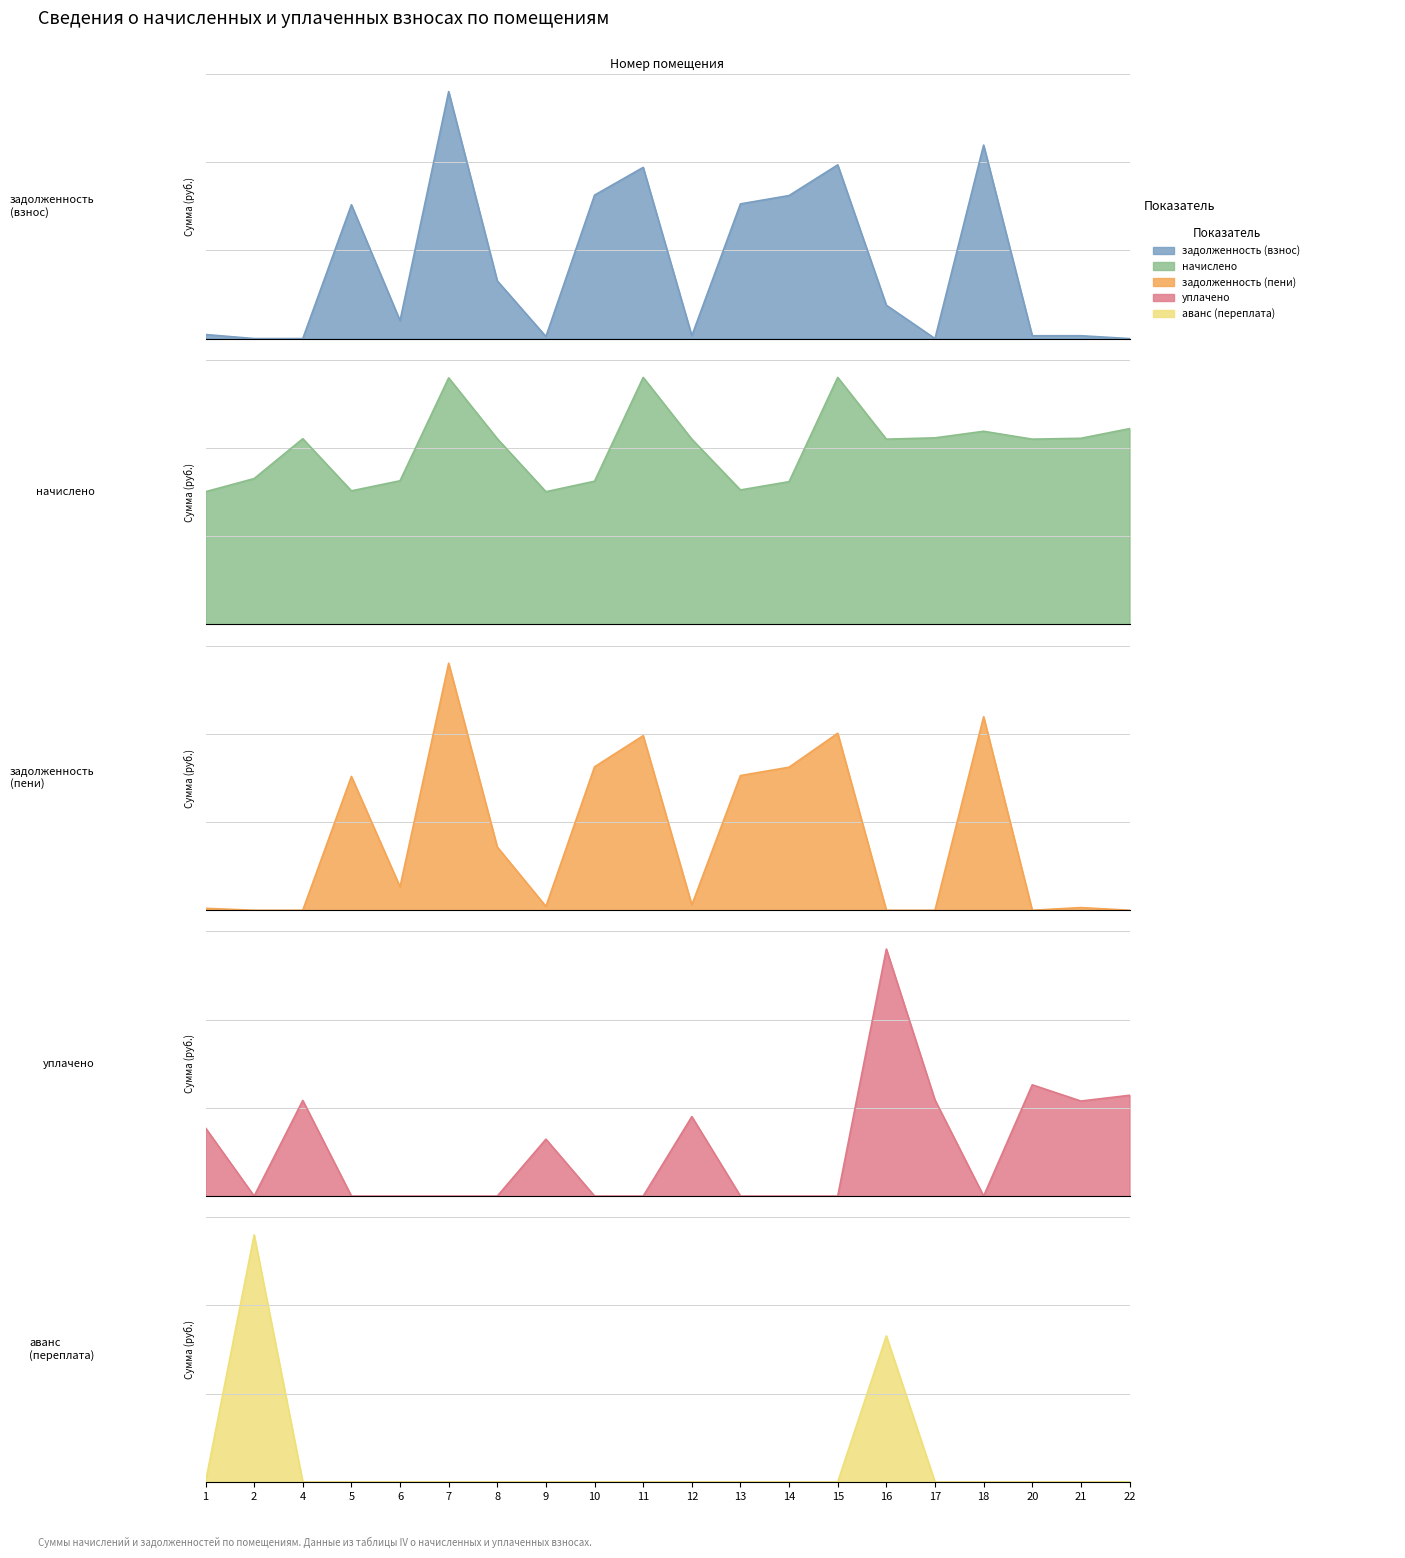

Reading left to right, list all the values displayed in this chart.

задолженность (взнос): 1=0.2	2=0.0	4=0.0	5=7.6	6=1.0	7=14.0	8=3.3	9=0.1	10=8.1	11=9.7	12=0.2	13=7.6	14=8.1	15=9.8	16=1.9	17=0.0	18=11.0	20=0.2	21=0.2	22=0.0
начислено: 1=7.5	2=8.3	4=10.5	5=7.6	6=8.1	7=14.0	8=10.5	9=7.5	10=8.1	11=14.0	12=10.5	13=7.6	14=8.1	15=14.0	16=10.5	17=10.6	18=10.9	20=10.5	21=10.5	22=11.1
задолженность (пени): 1=0.1	2=0.0	4=0.0	5=7.6	6=1.3	7=14.0	8=3.6	9=0.2	10=8.1	11=9.9	12=0.3	13=7.6	14=8.1	15=10.0	16=0.0	17=0.0	18=11.0	20=0.0	21=0.2	22=0.0
уплачено: 1=3.9	2=0.0	4=5.4	5=0.0	6=0.0	7=0.0	8=0.0	9=3.2	10=0.0	11=0.0	12=4.5	13=0.0	14=0.0	15=0.0	16=14.0	17=5.4	18=0.0	20=6.3	21=5.4	22=5.7
аванс (переплата): 1=0.0	2=14.0	4=0.0	5=0.0	6=0.0	7=0.0	8=0.0	9=0.0	10=0.0	11=0.0	12=0.0	13=0.0	14=0.0	15=0.0	16=8.3	17=0.0	18=0.0	20=0.0	21=0.0	22=0.0